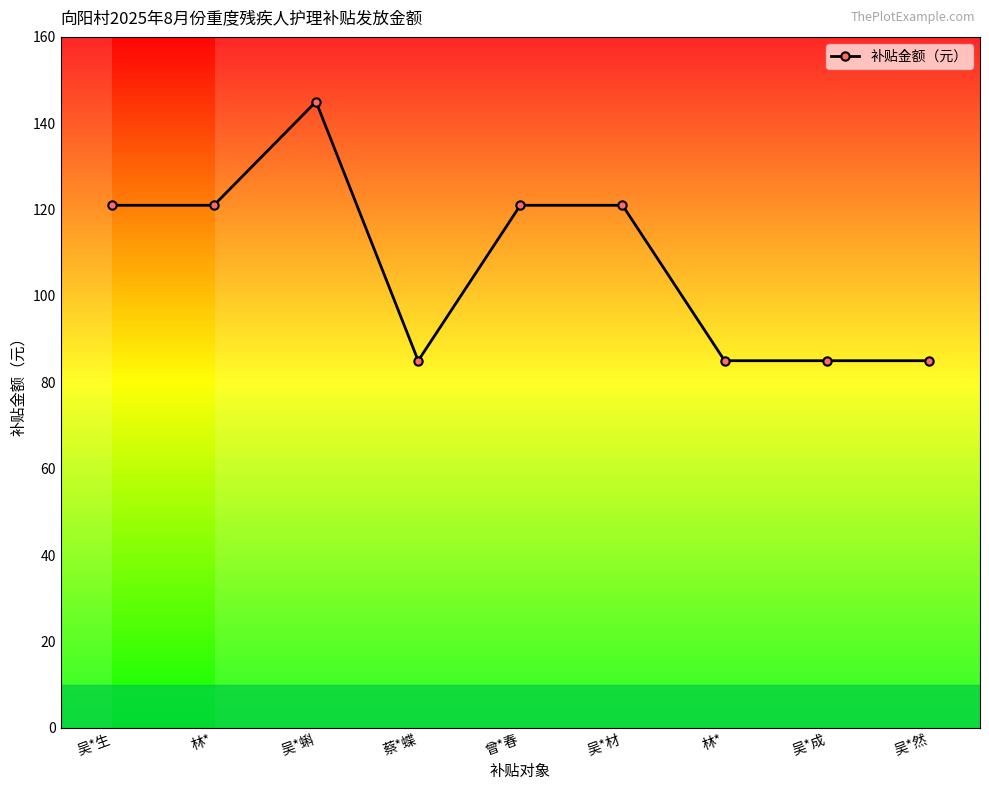

The value at 吴*生 is 121. True or false?

True